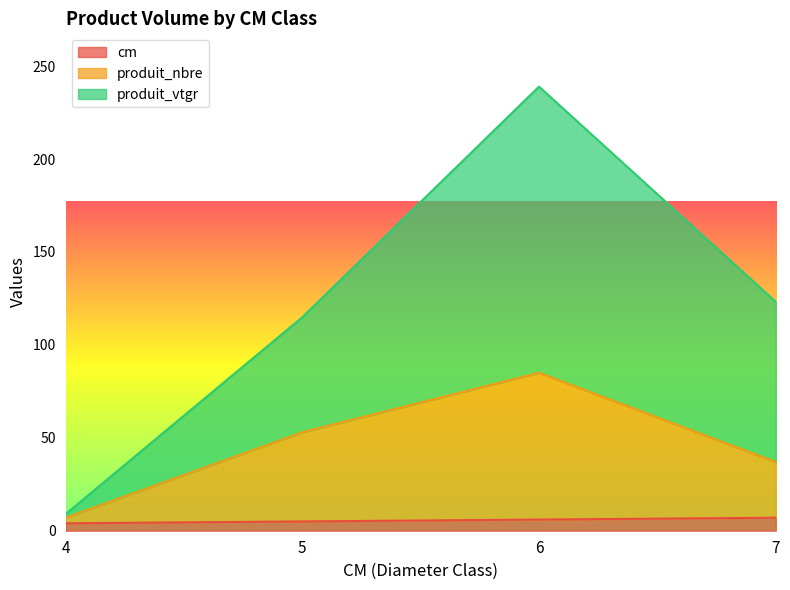

The produit_vtgr series shows 8.9 at 4. True or false?

True